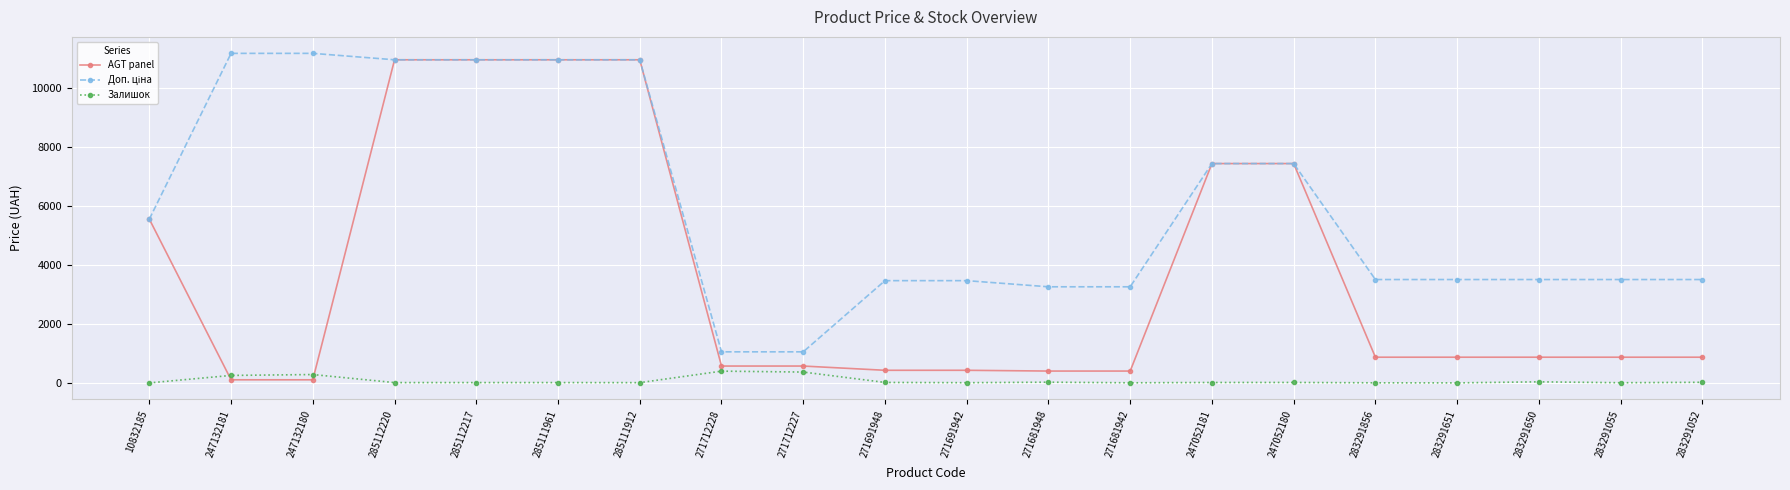

At how many categories does at least one series exceed 9648?

6